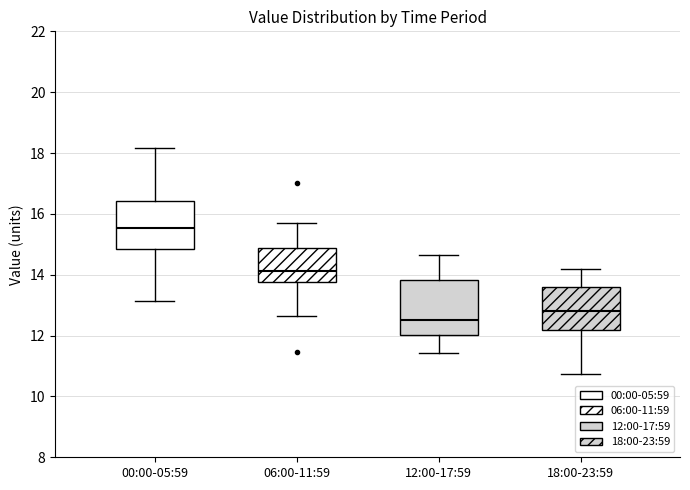

Reading left to right, transcribe this box plot: for each box, give where its median line is, the range the box spans, and where its two whiskers end, as read against the y-axis. The values are not printed on the chart, so give them approximately, as read against the axis.

00:00-05:59: median 15.6, box 14.8 to 16.4, whiskers 13.2 to 18.2
06:00-11:59: median 14.2, box 13.8 to 14.8, whiskers 12.6 to 15.8
12:00-17:59: median 12.6, box 12.0 to 13.8, whiskers 11.4 to 14.6
18:00-23:59: median 12.8, box 12.2 to 13.6, whiskers 10.8 to 14.2